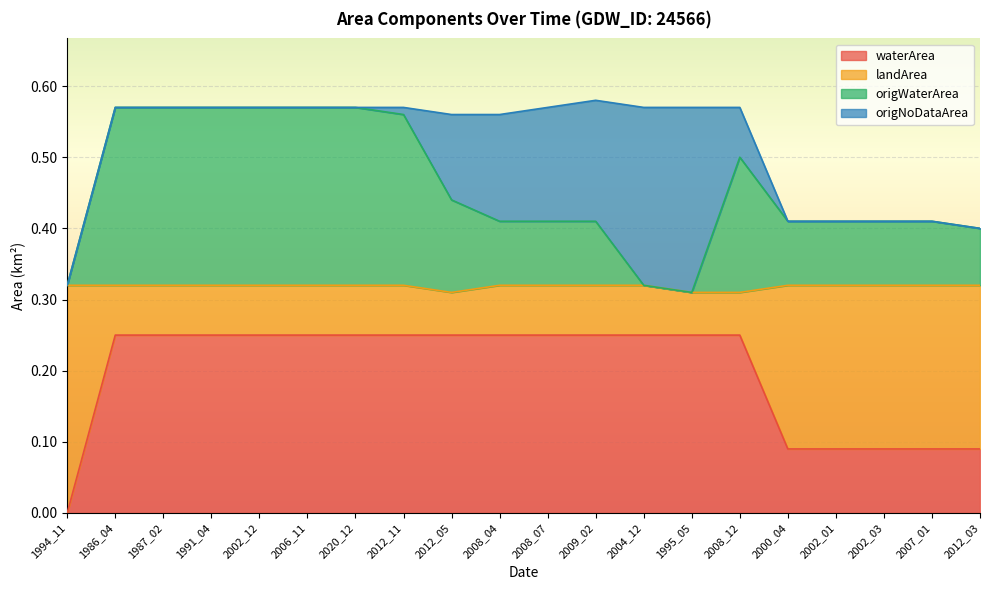

How many lines are shown in the chart?

4